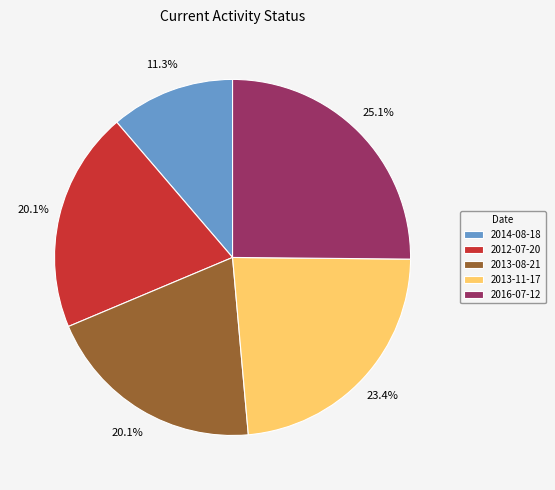

Is it true that 2013-08-21 is 20% of the pie?

True